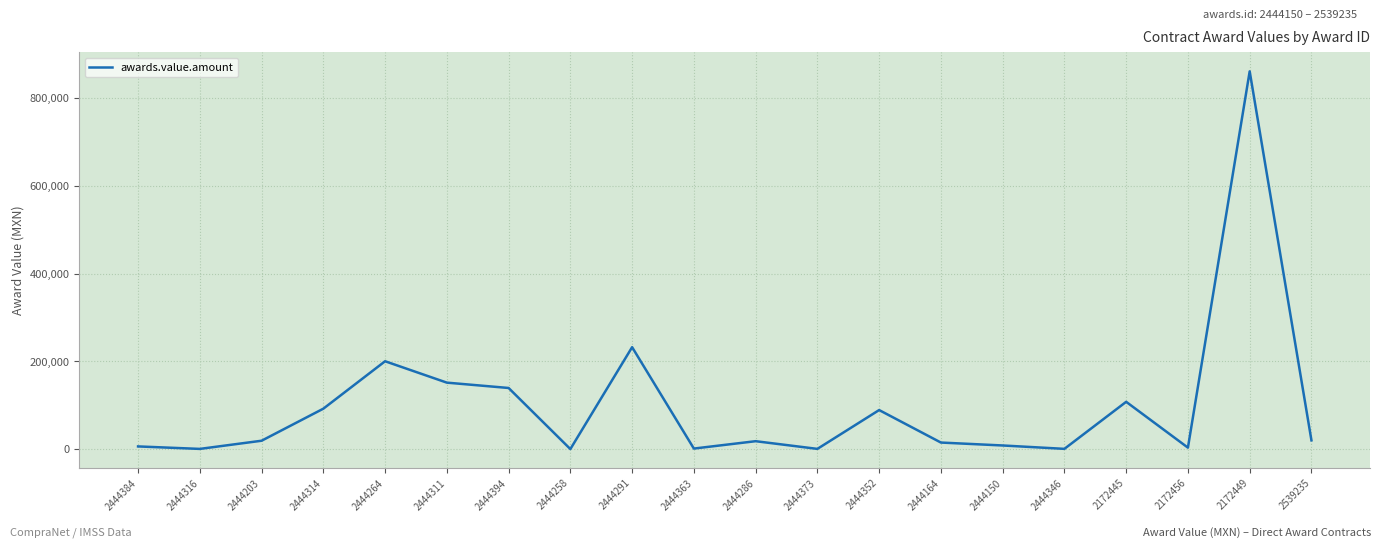

What is the ratio of the value at 2444363 to the value at 2444373?

2.4